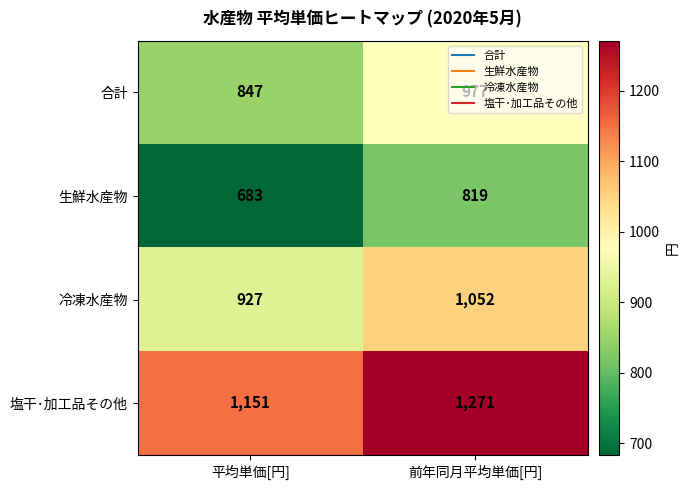

What is the sum of the 合計 values at 前年同月平均単価[円] and 平均単価[円]?

1824